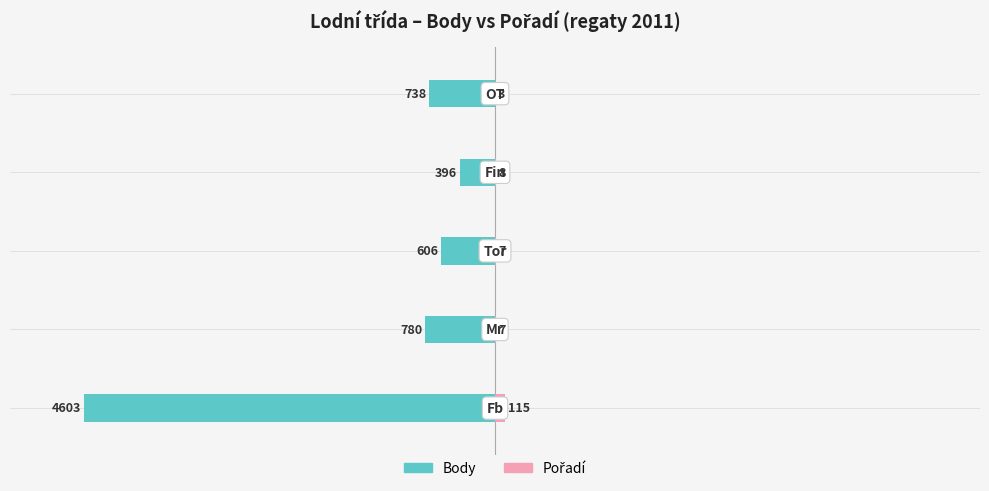

The value of Pořadí at 3 is 5. True or false?

False